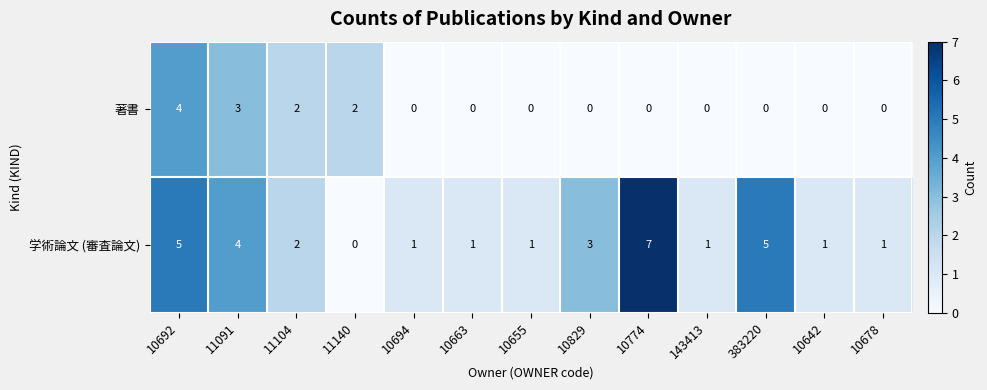

Which series has the largest range (max minus min)?

学術論文 (審査論文)